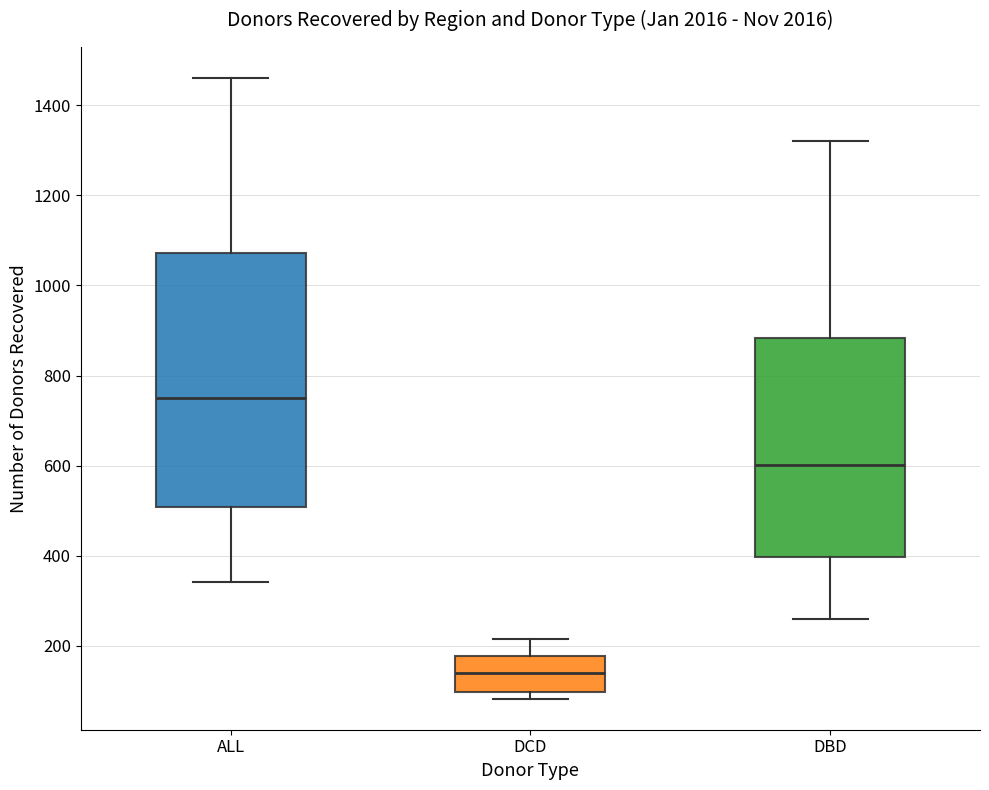

Where is the upper edge of the box for DCD on the y-axis? The values are not printed on the chart, so give them approximately, as read against the axis.

180